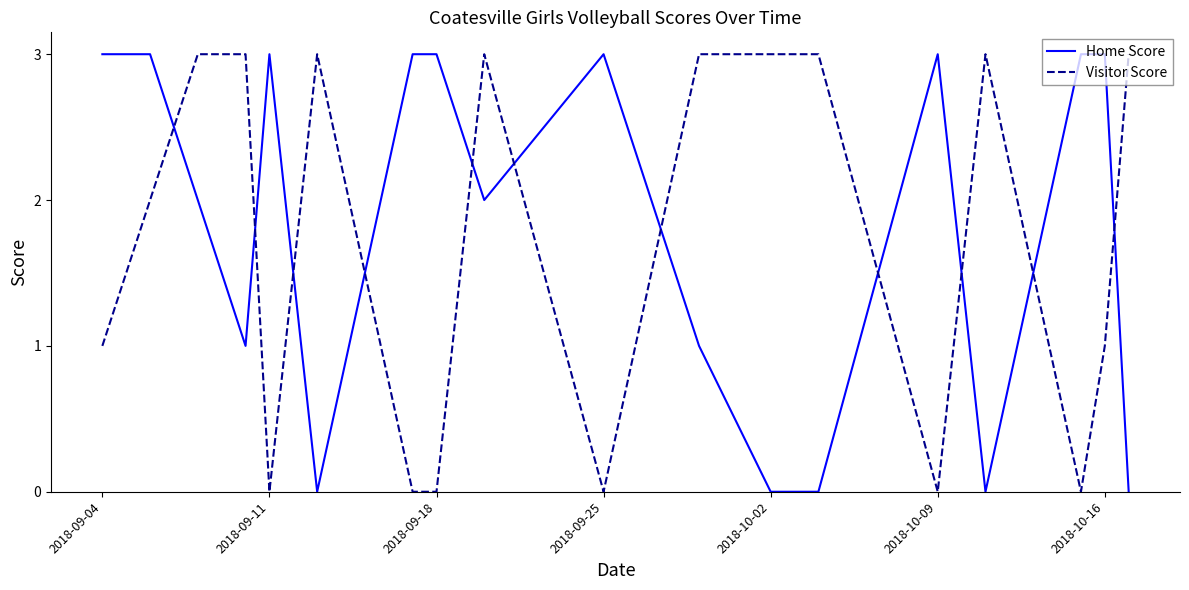

How many intersections are there between Home Score and Visitor Score?

11